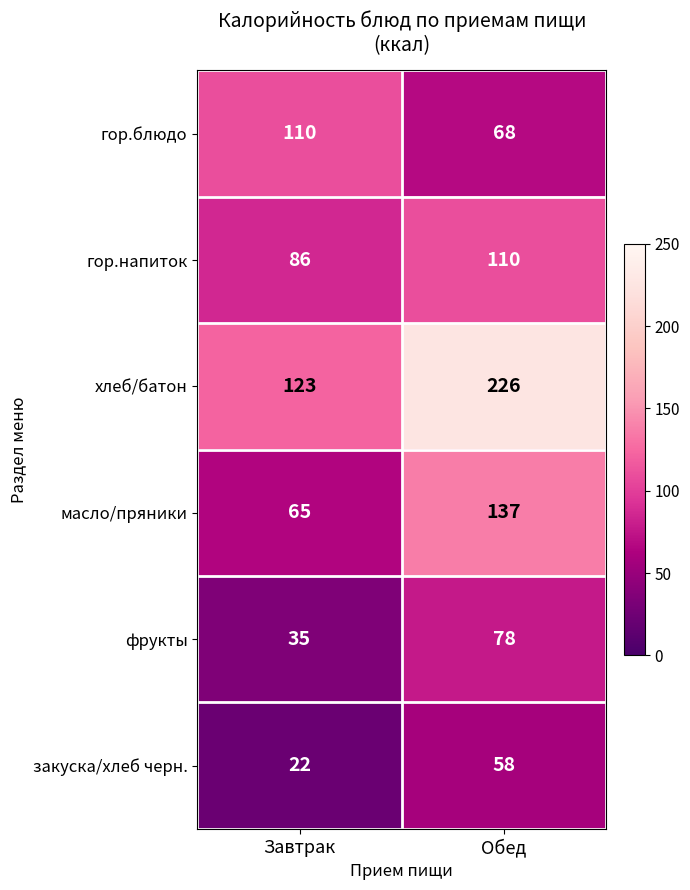

What value does the закуска/хлеб черн. series have at Завтрак, to the nearest 10?

20